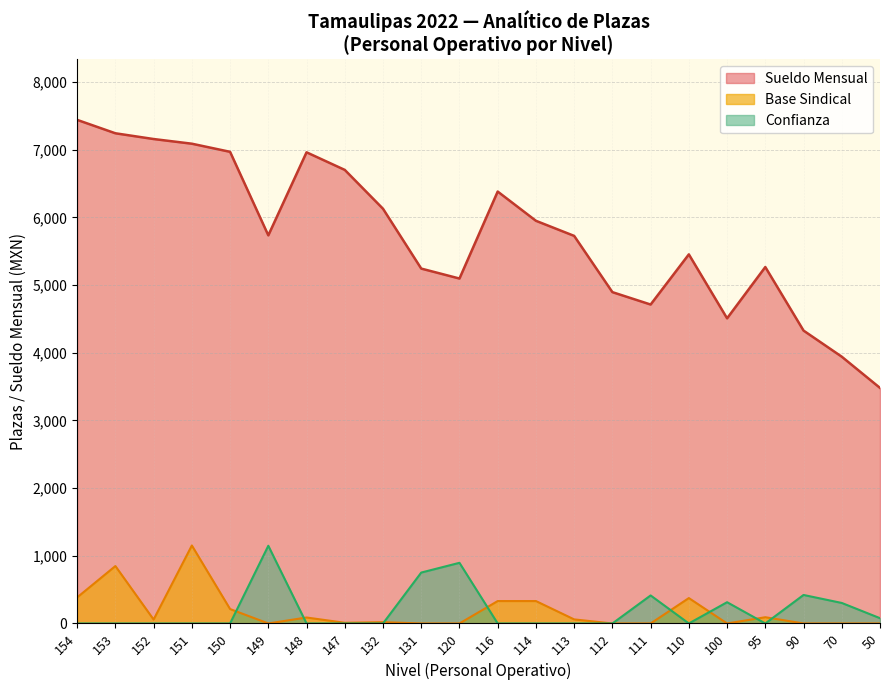

The value of Base Sindical at 112 is 0. True or false?

True